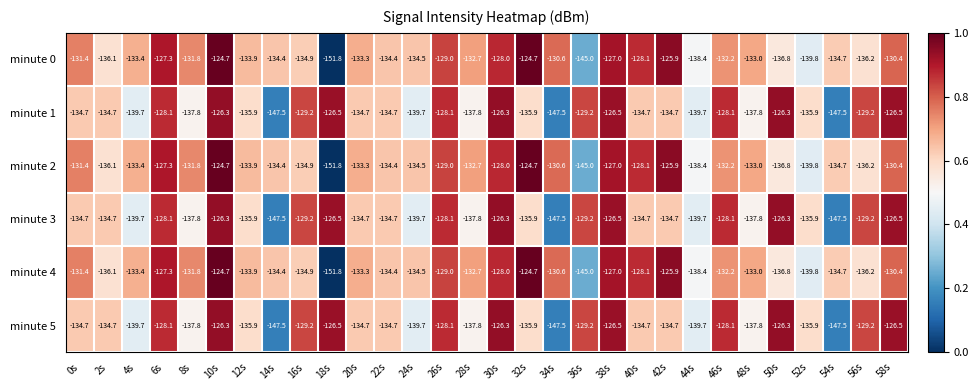

At which label does minute 4 first exceed -133?

0s